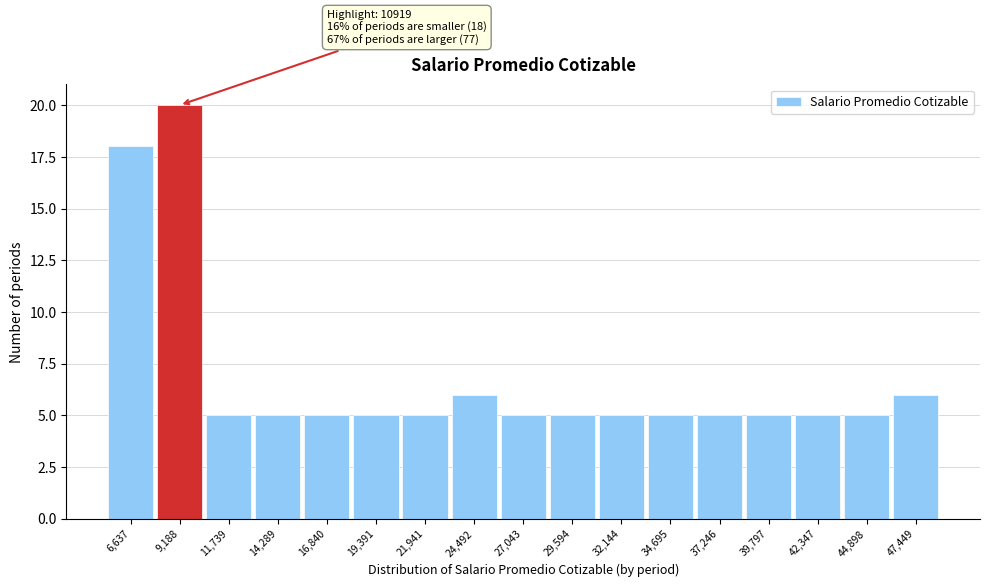

Reading left to right, transcribe all the data shown in this chart.

6,637=18	9,188=20	11,739=5	14,289=5	16,840=5	19,391=5	21,941=5	24,492=6	27,043=5	29,594=5	32,144=5	34,695=5	37,246=5	39,797=5	42,347=5	44,898=5	47,449=6